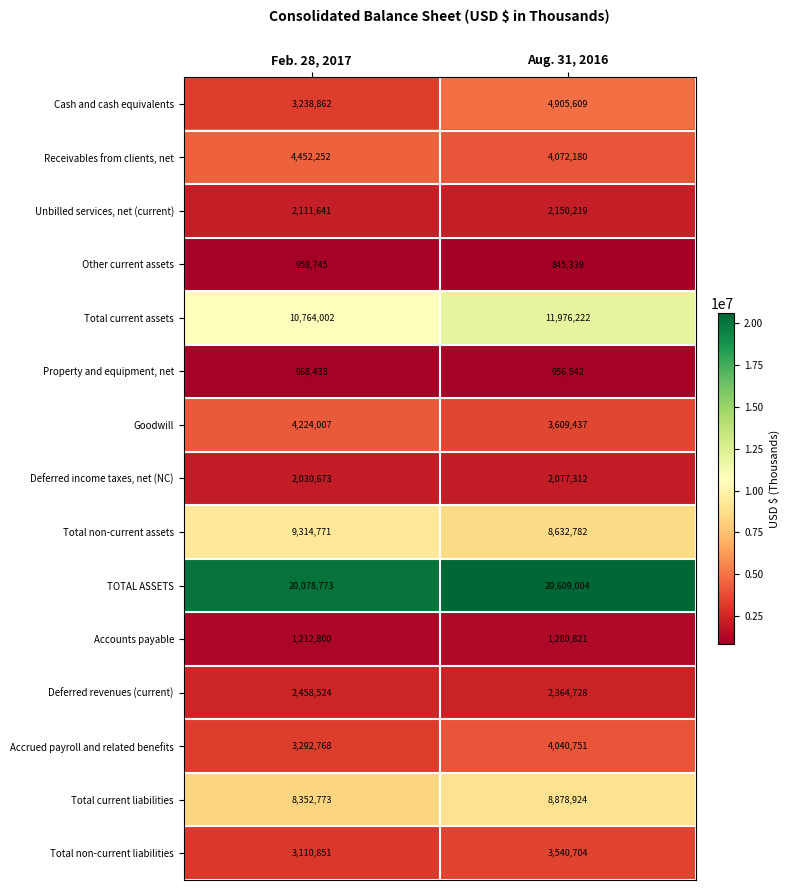

What is the difference between the maximum and minimum values in the Total non-current liabilities series?

429853